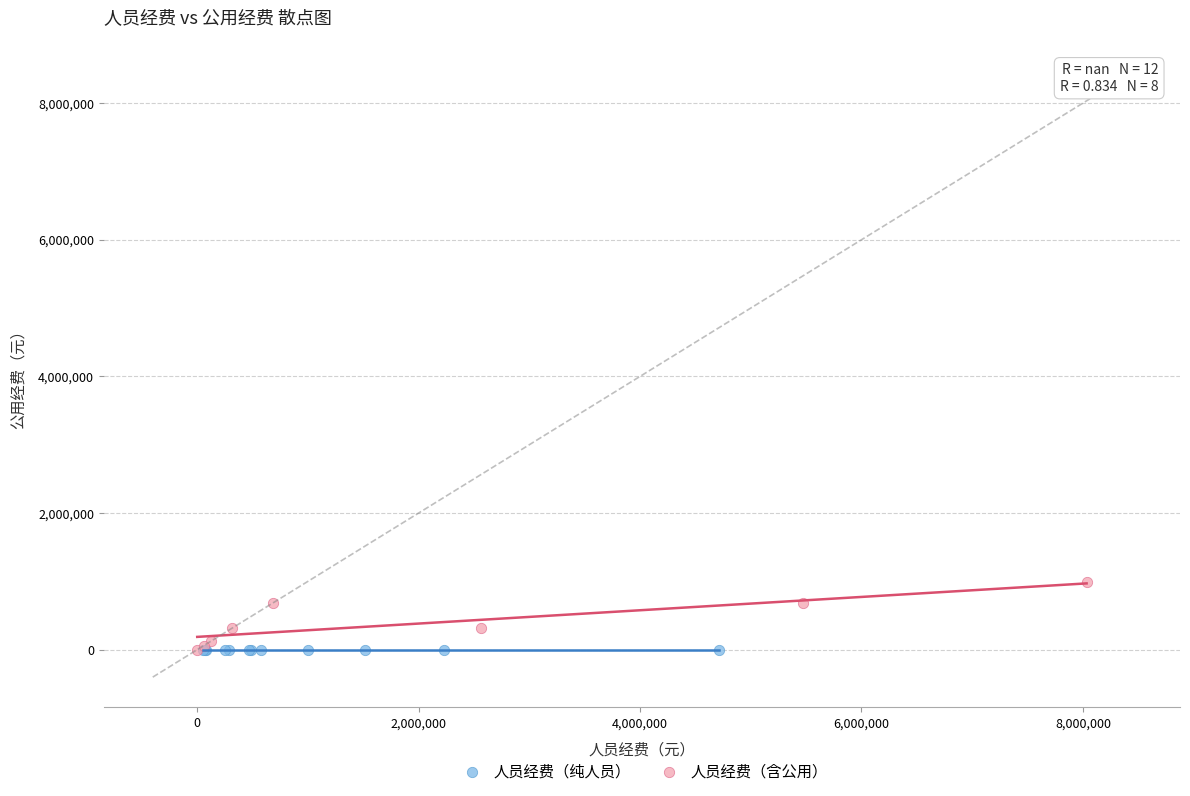

Which series contains the highest Y value?

人员经费（含公用）